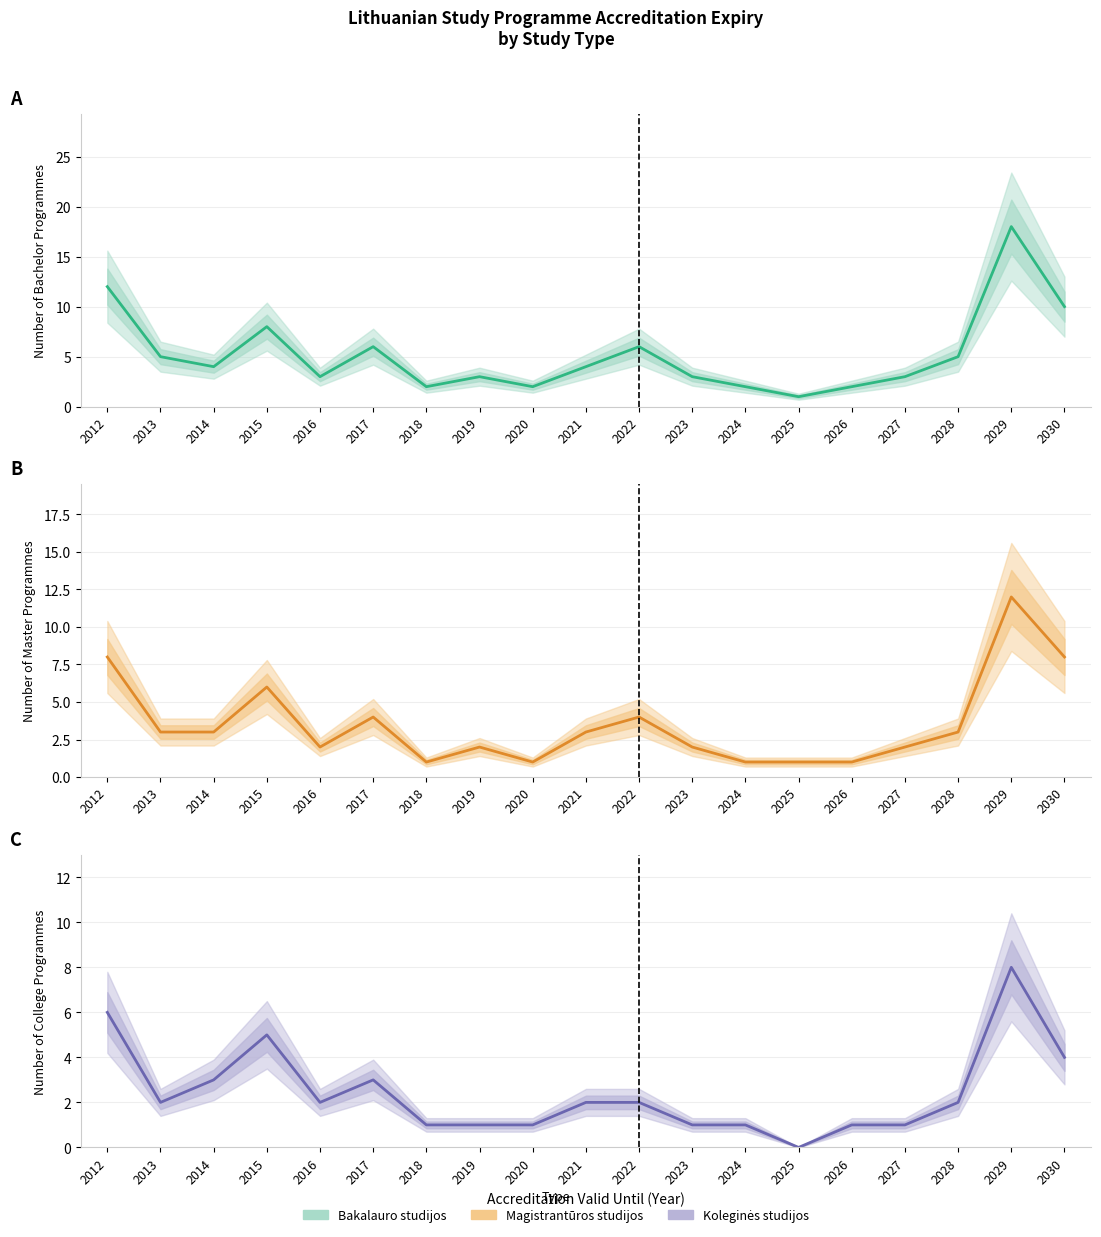

Count the number of categories in the chart.

19